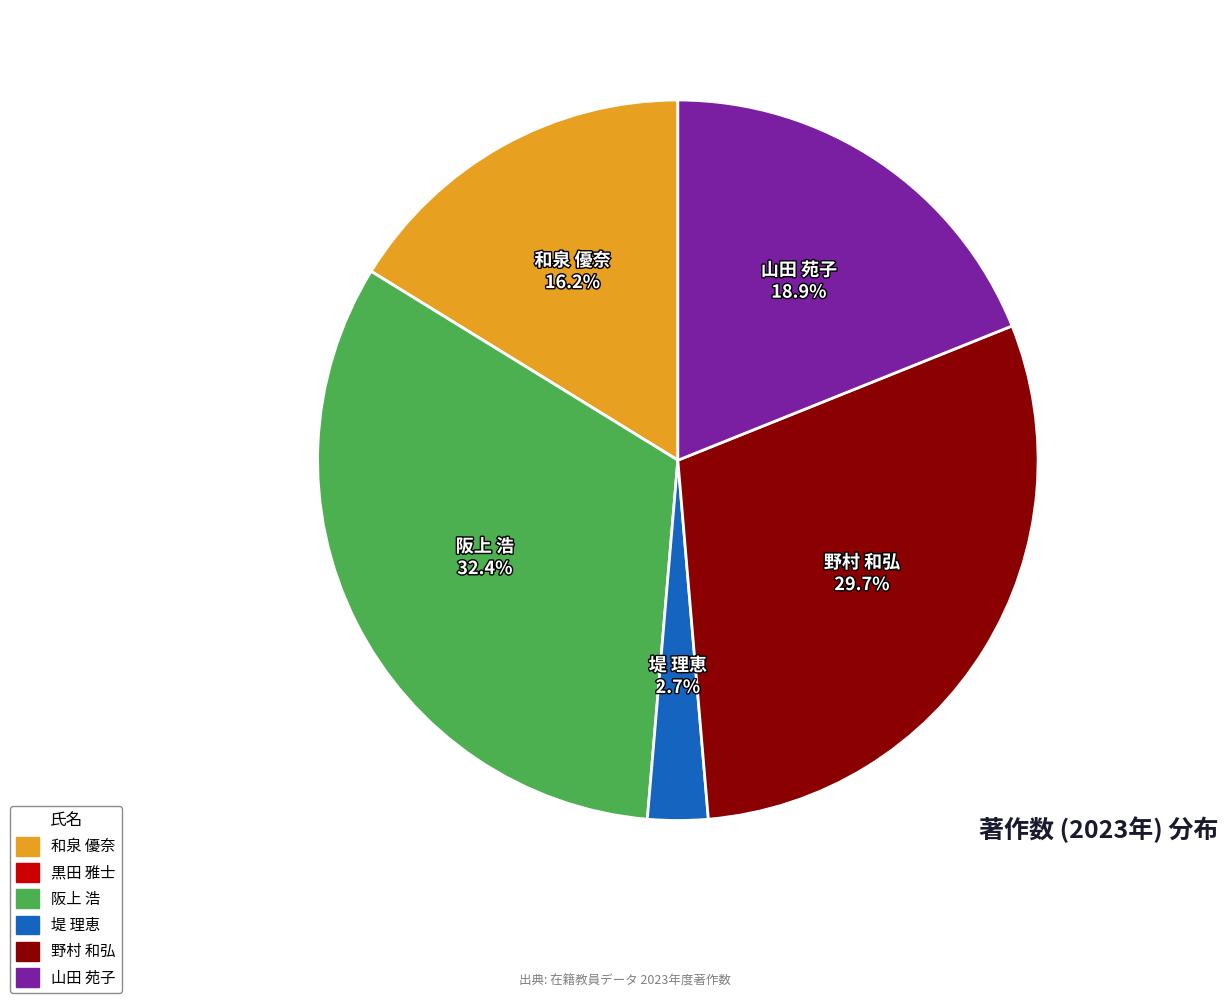

Approximately how many times larger is the value at 和泉 優奈 compared to 堤 理恵?

6.0